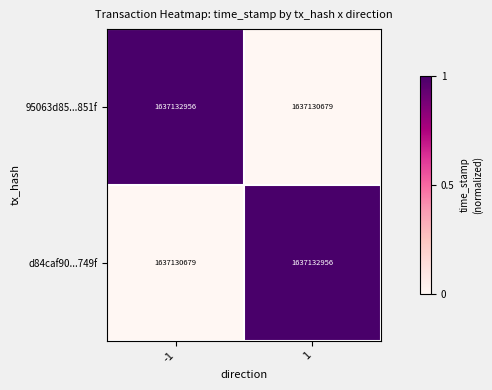

What is the difference between the highest and lowest values at -1?

2277